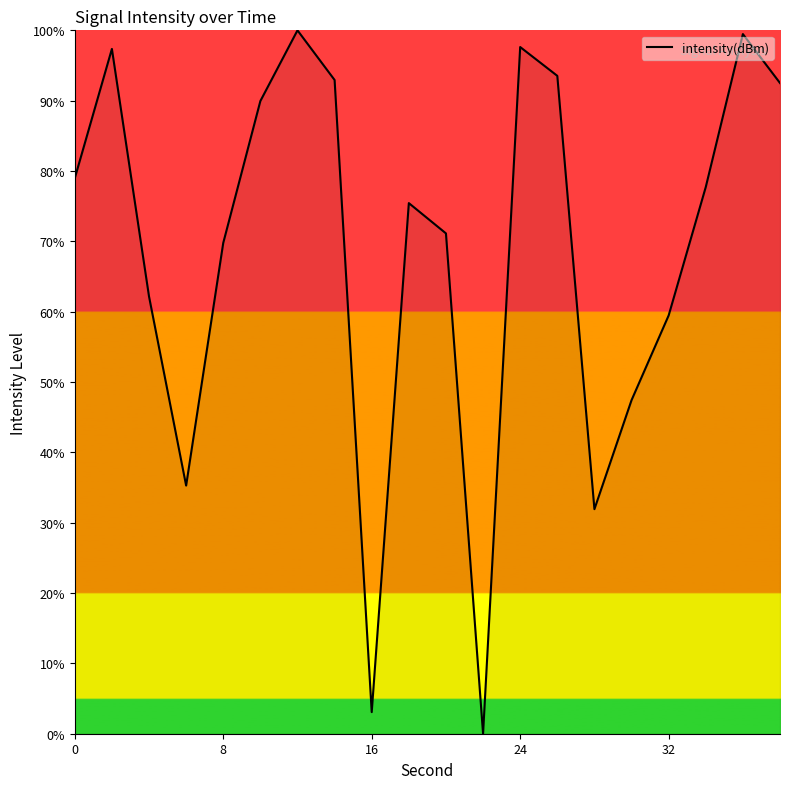

What is the difference between the maximum and minimum values?

100.0